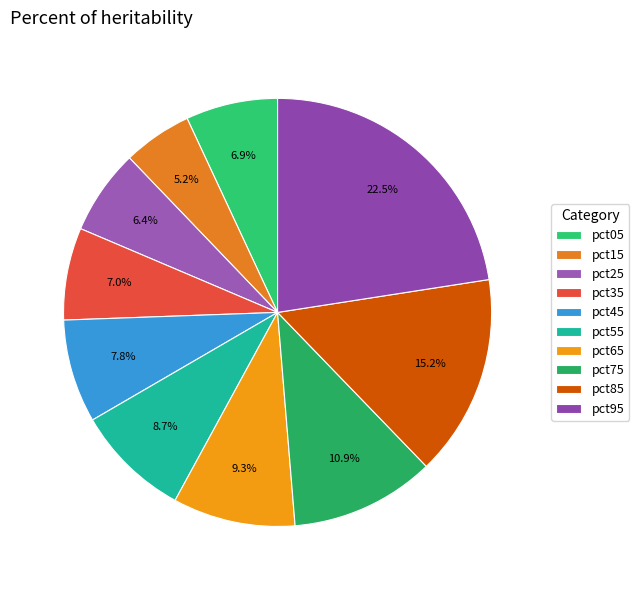

Which slice is the smallest?

pct15